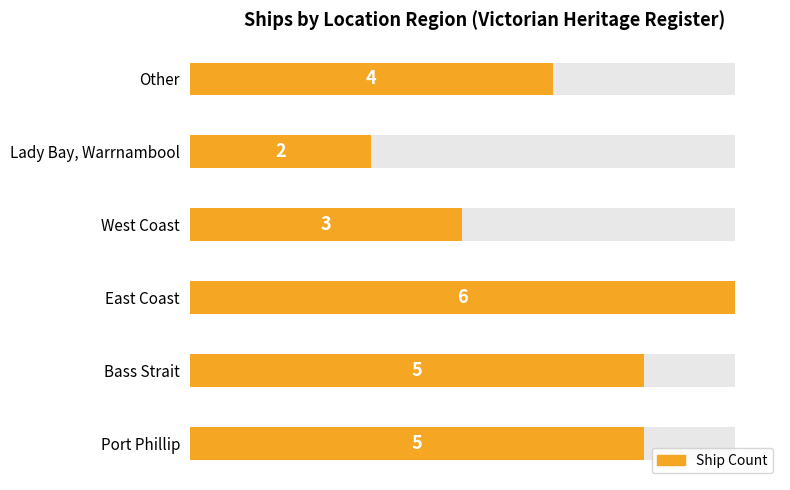

What is the smallest value displayed?

2